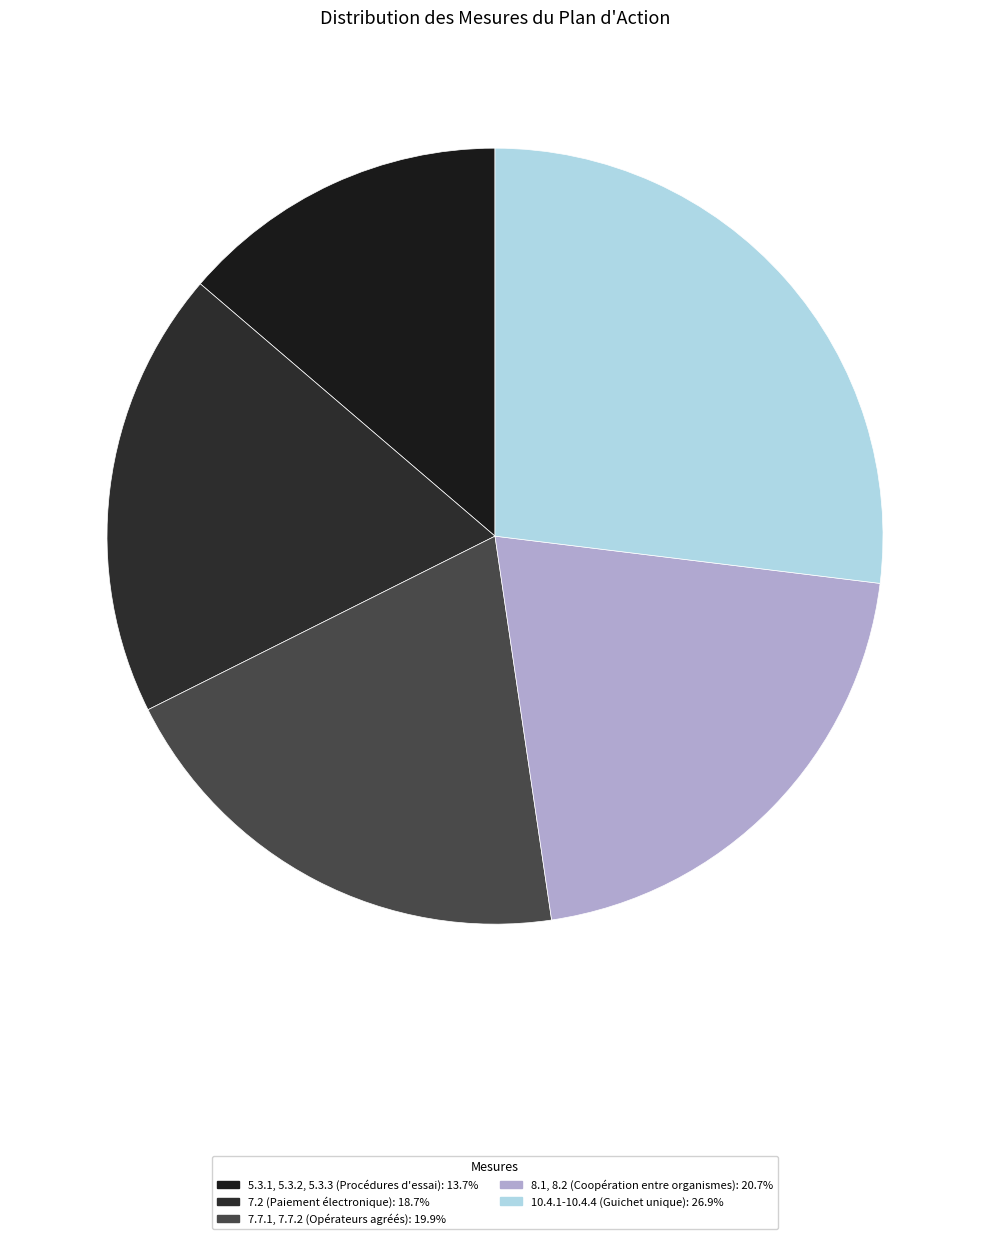

Does any single category account for the majority?

No